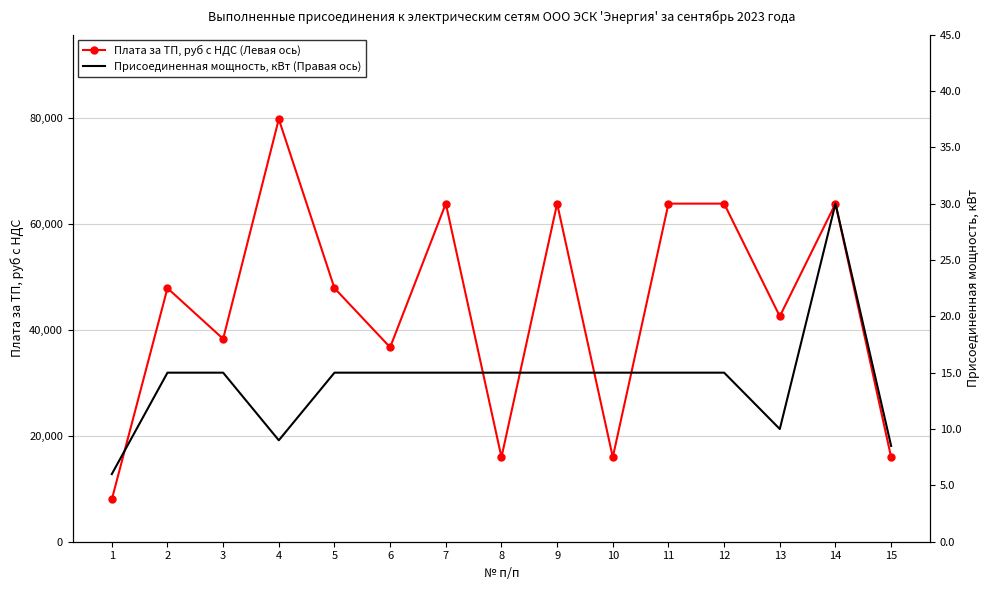

List the series in order of their overall mean, lowest first.

Присоединенная мощность, кВт (Правая ось), Плата за ТП, руб с НДС (Левая ось)